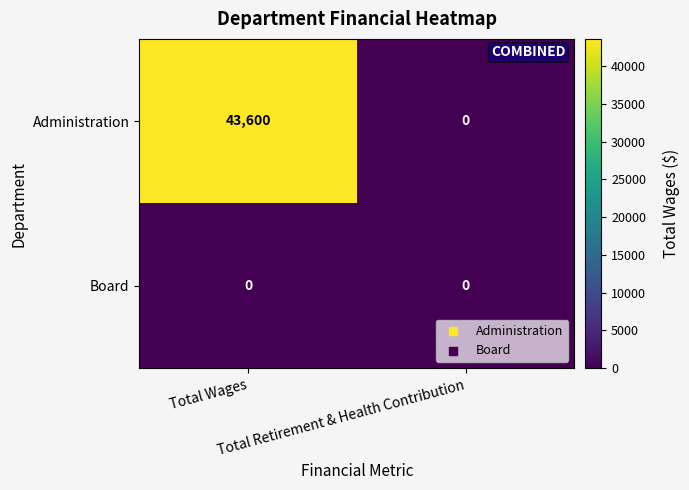

What is the maximum value for Administration?

43600